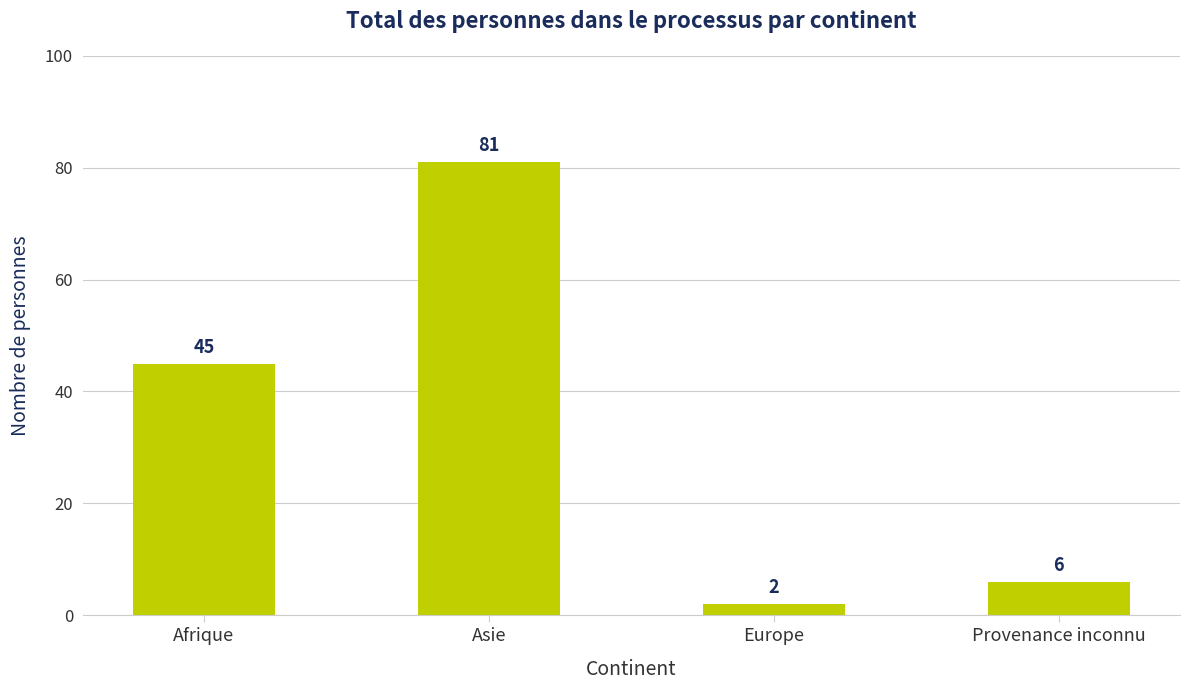

Rank the categories by value from highest to lowest.

Asie, Afrique, Provenance inconnu, Europe